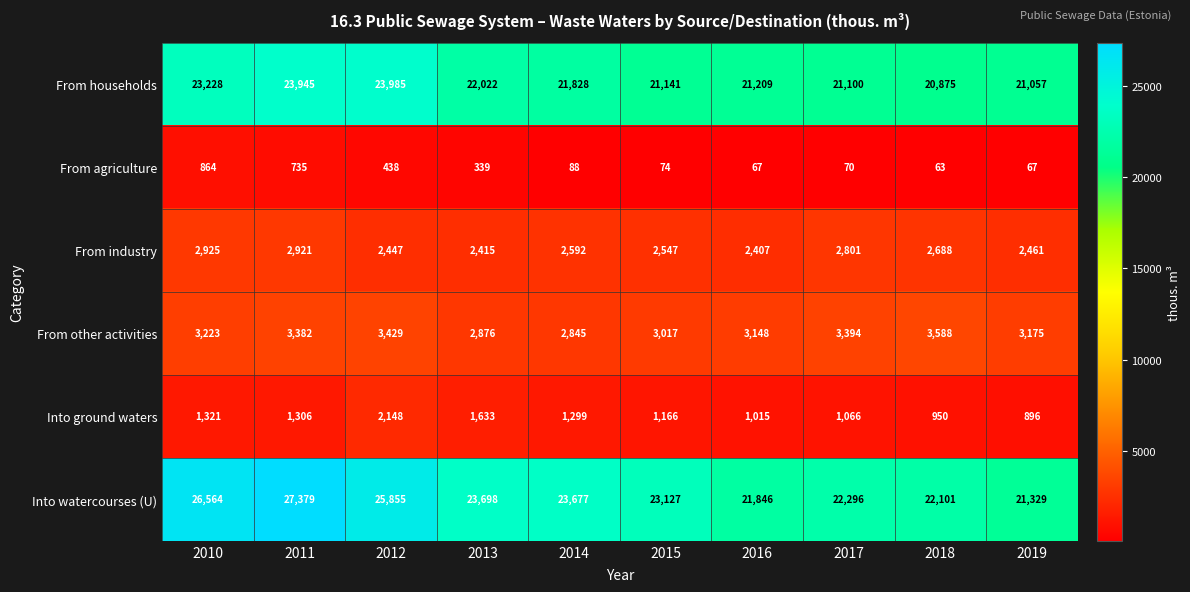

The From households series shows 7768 at 2017. True or false?

False